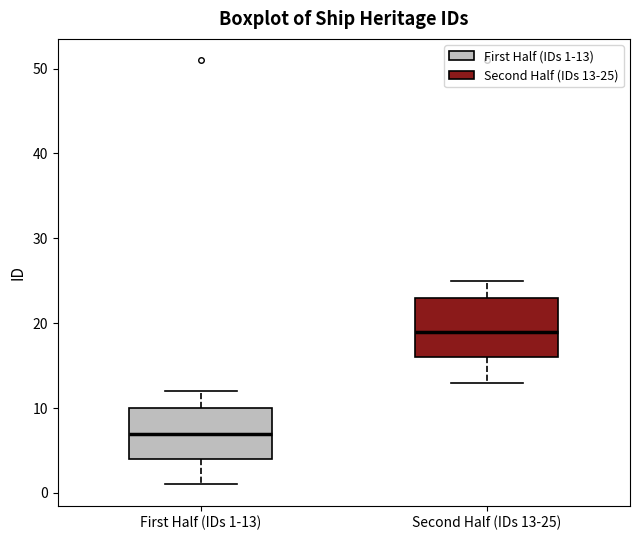

Reading left to right, read every box against the y-axis: the position of its median line, the range the box covers, and the ends of its whiskers. The values are not printed on the chart, so give them approximately, as read against the axis.

First Half (IDs 1-13): median 7, box 4 to 10, whiskers 1 to 12
Second Half (IDs 13-25): median 19, box 16 to 23, whiskers 13 to 25